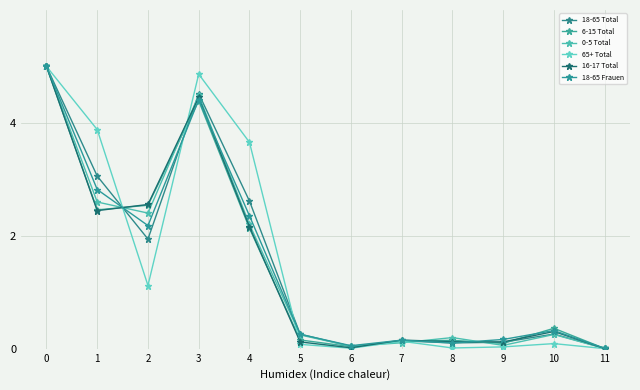

The value of 16-17 Total at 5 is 0.2. True or false?

False